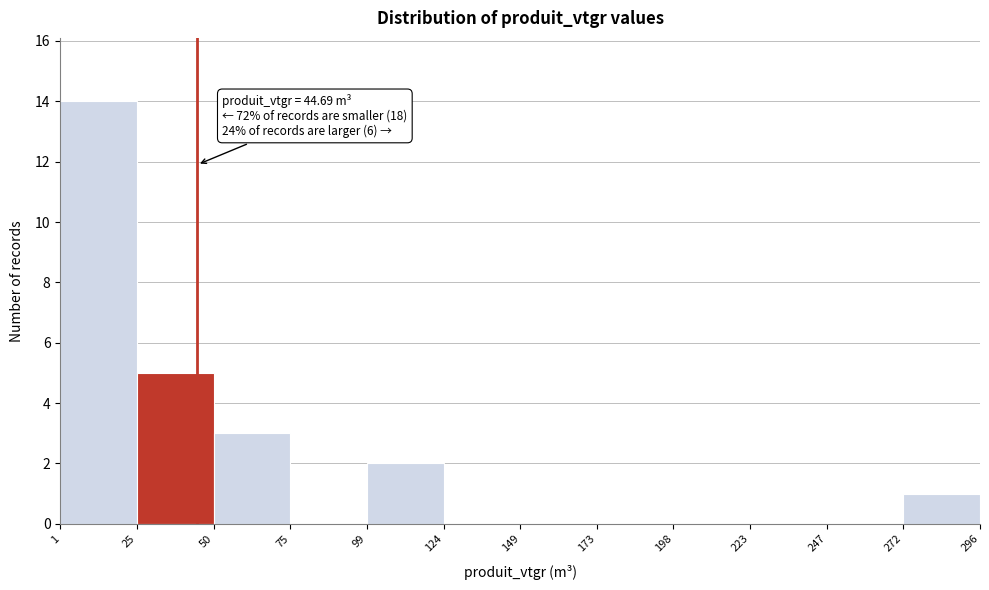

Over which range of the x-axis is the bar tallest?

1 to 25